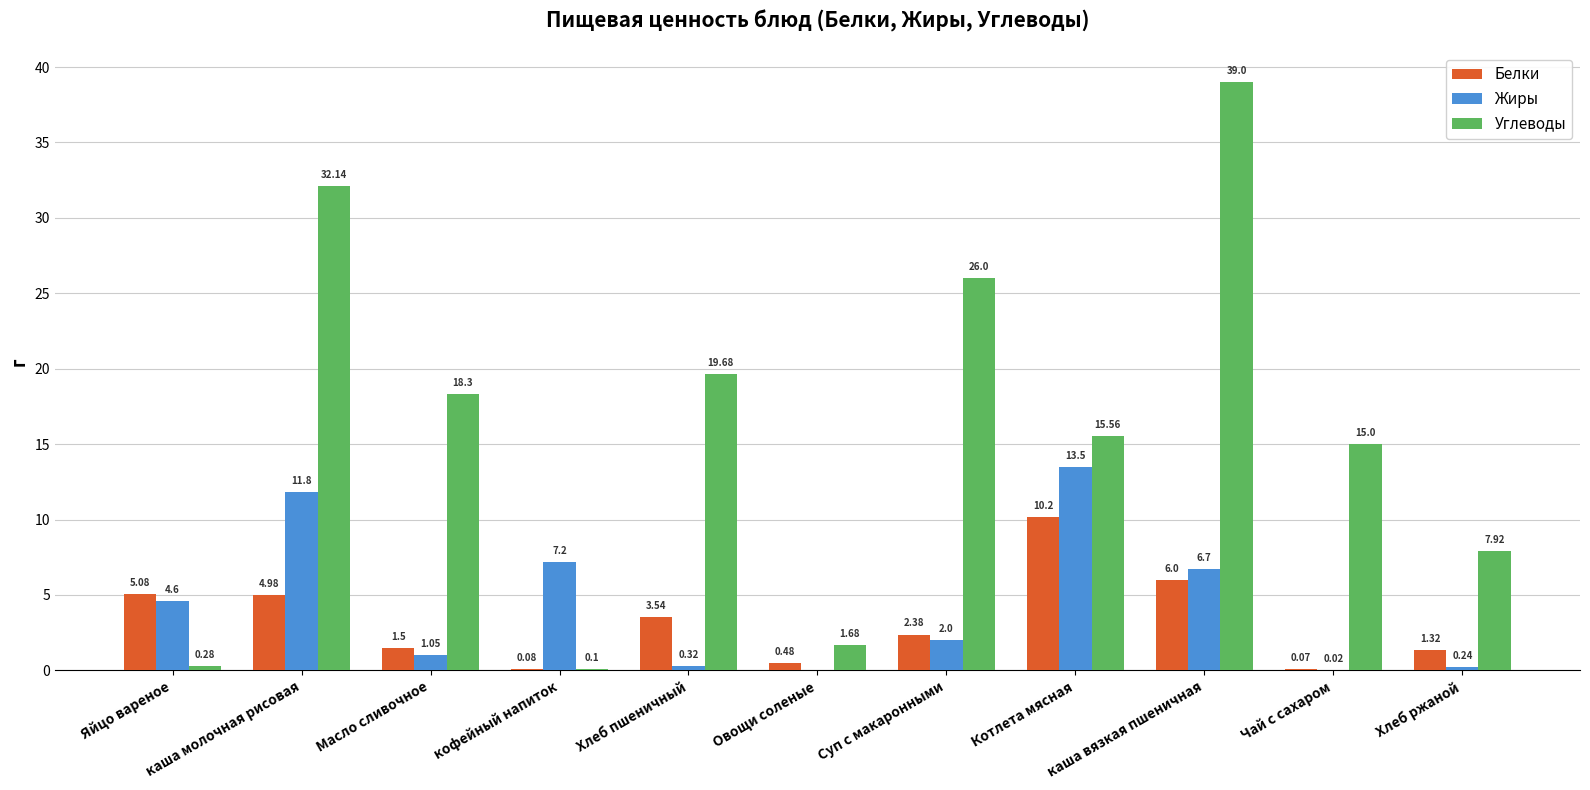

At which label does Углеводы reach its peak?

каша вязкая пшеничная